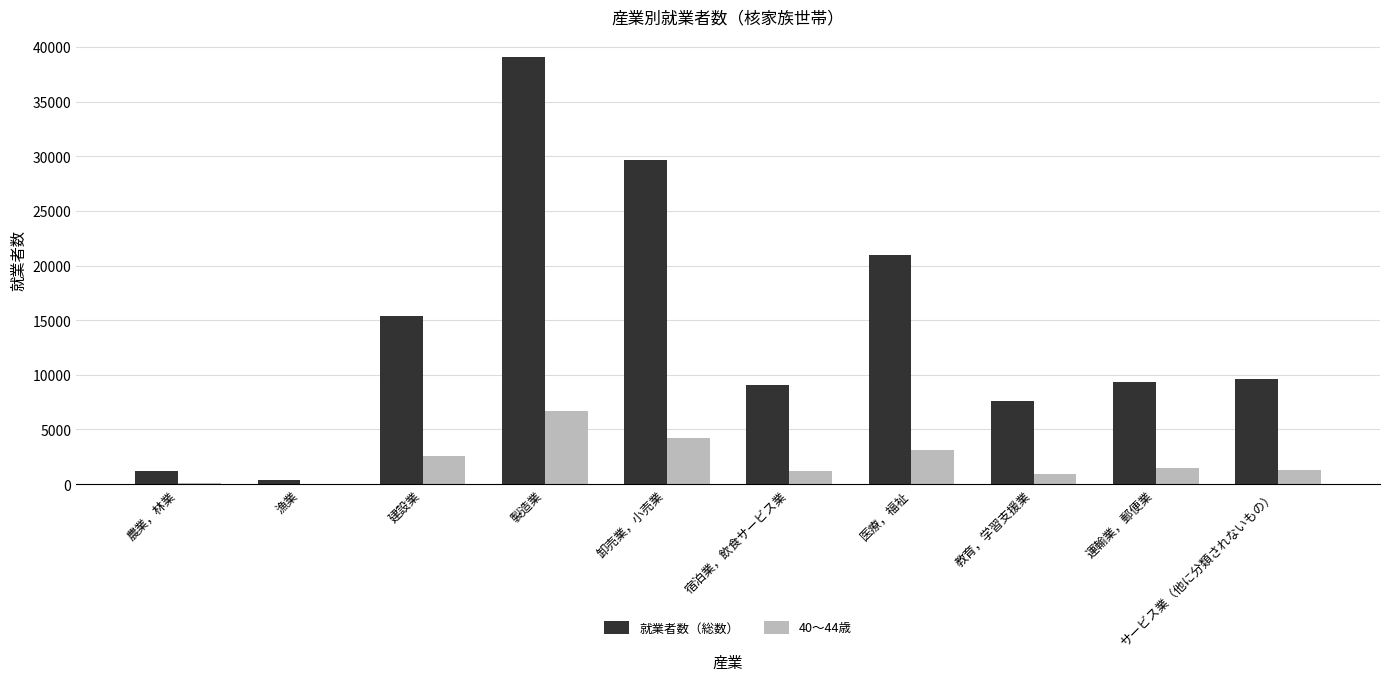

The value of 40〜44歳 at サービス業（他に分類されないもの） is 1277. True or false?

True